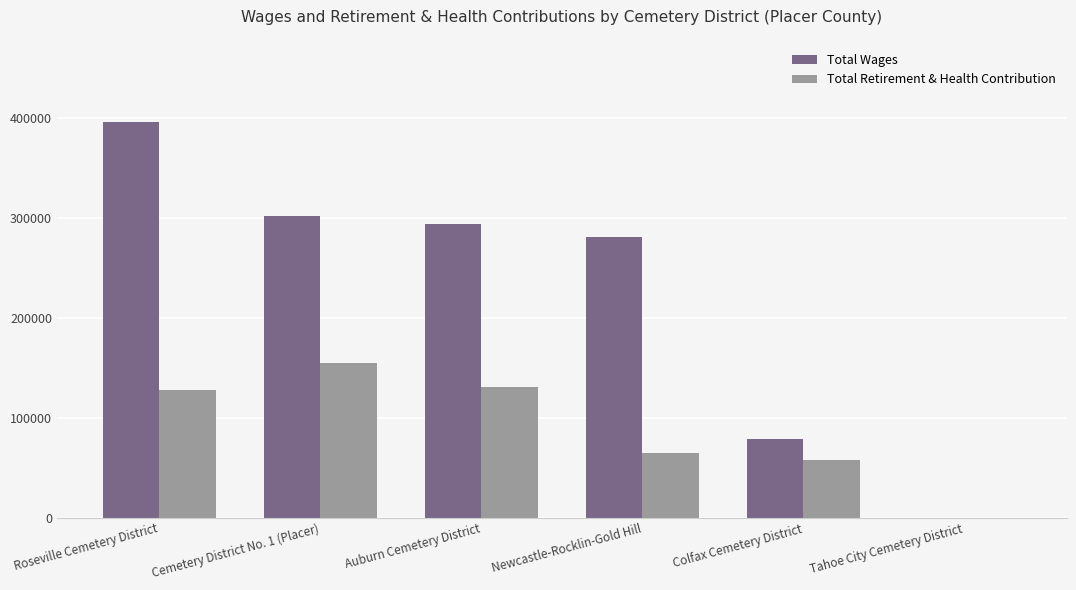

How many positive values does the Total Retirement & Health Contribution series have?

5